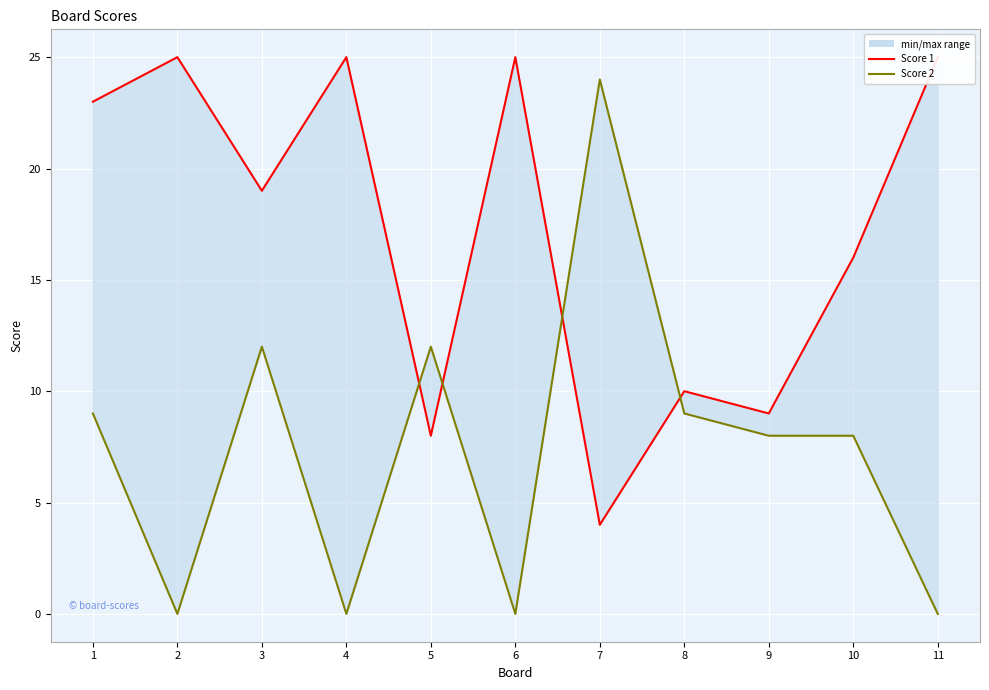

At 3, list the series in order from smallest to largest.

Score 2, Score 1